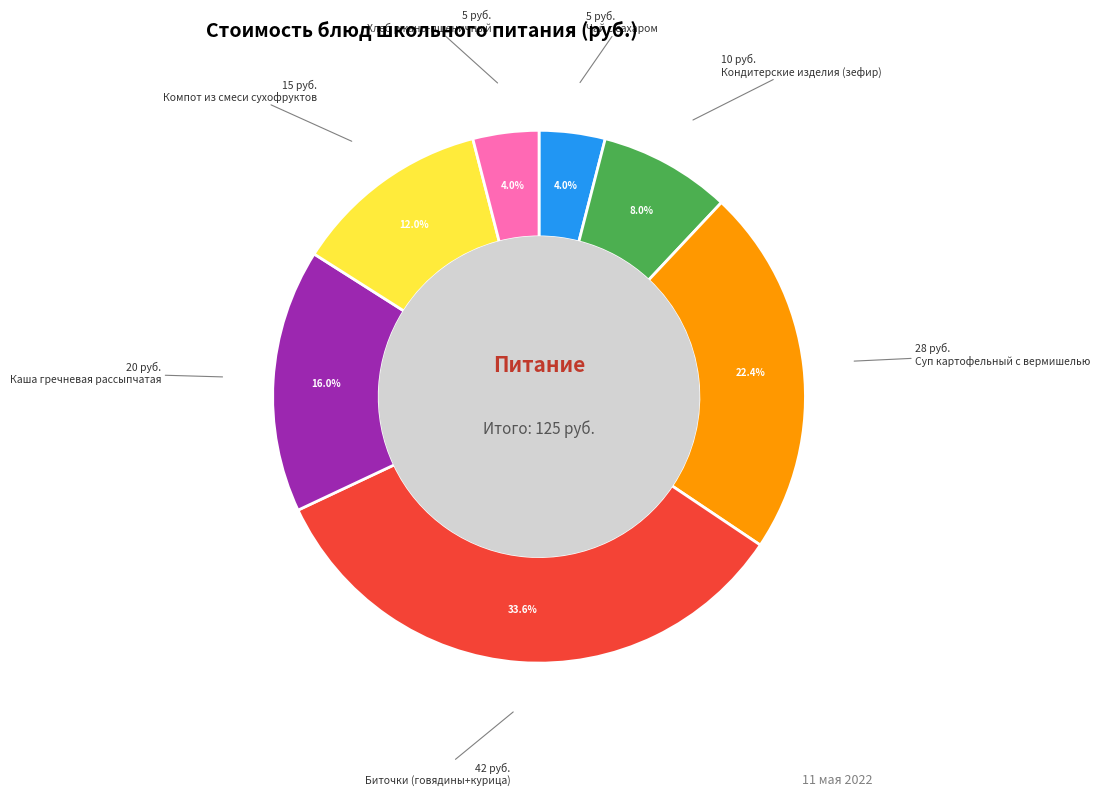

Is there any slice that represents more than half of the pie?

No